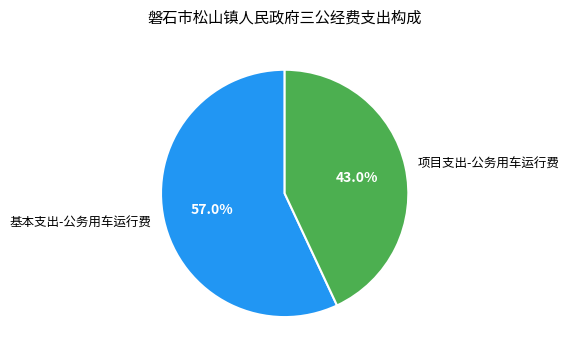

What is the ratio of the value at 基本支出-公务用车运行费 to the value at 项目支出-公务用车运行费?

1.3